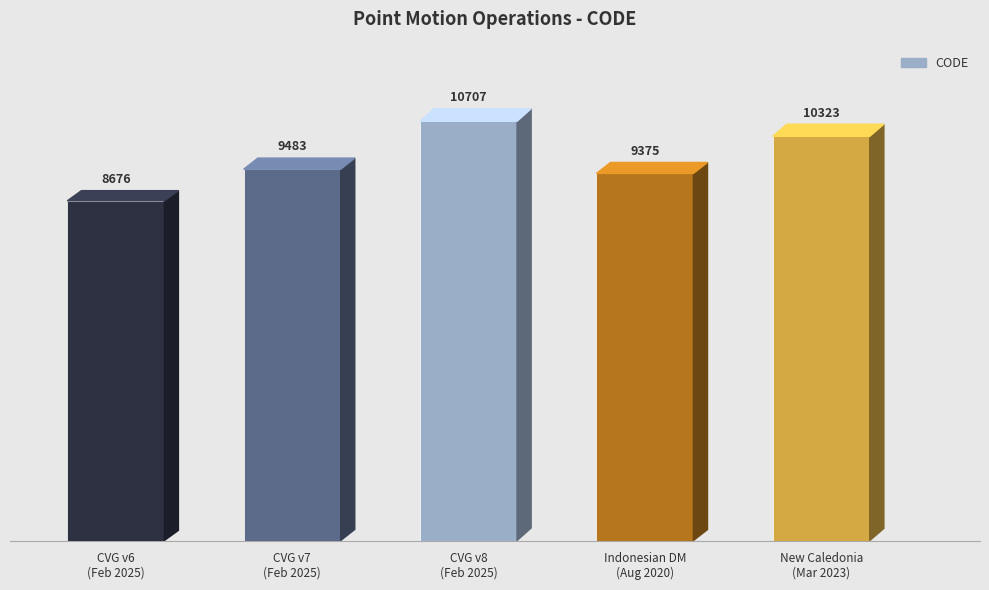

What is the label of the 3rd bar from the right?

CVG v8
(Feb 2025)